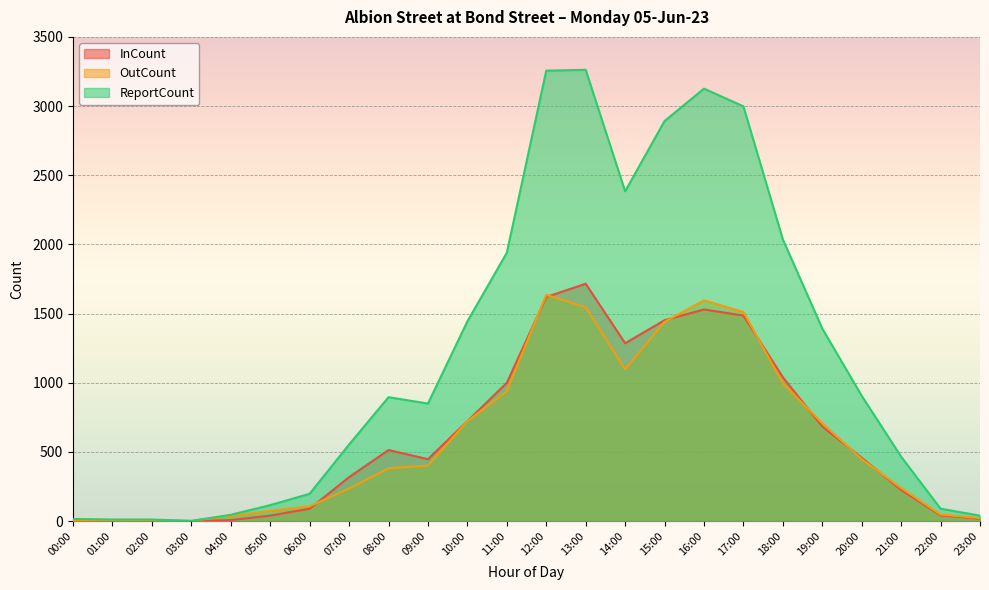

What is the total value across all series at 08:00?

1792